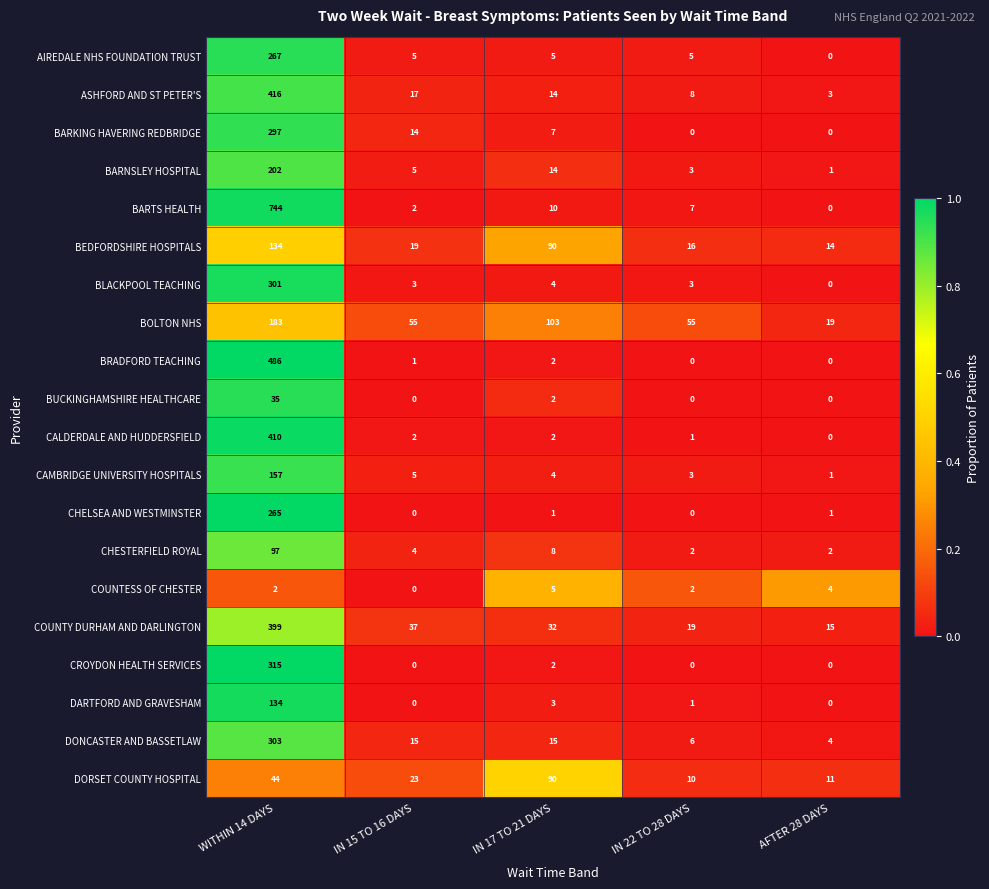

What is the total value across all series at AFTER 28 DAYS?

75